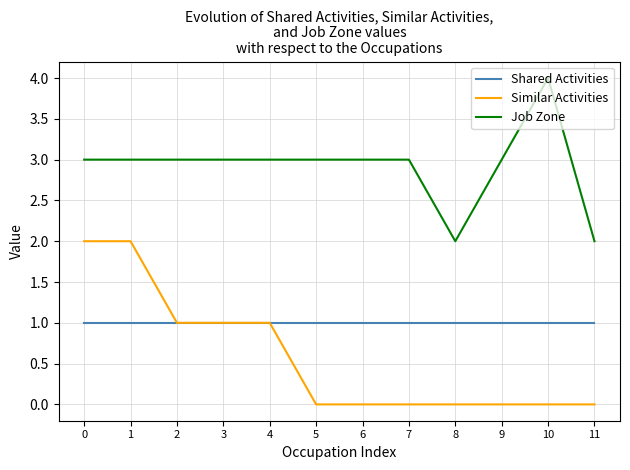

The Job Zone series shows 1 at 4. True or false?

False